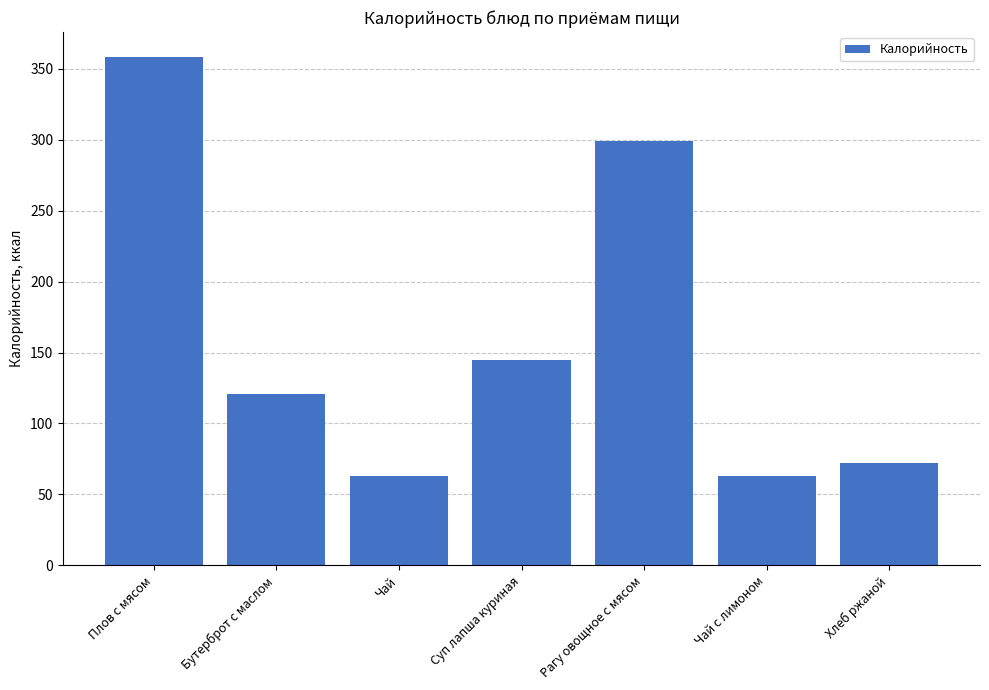

Where is the data nearest to the value 210?

Суп лапша куриная